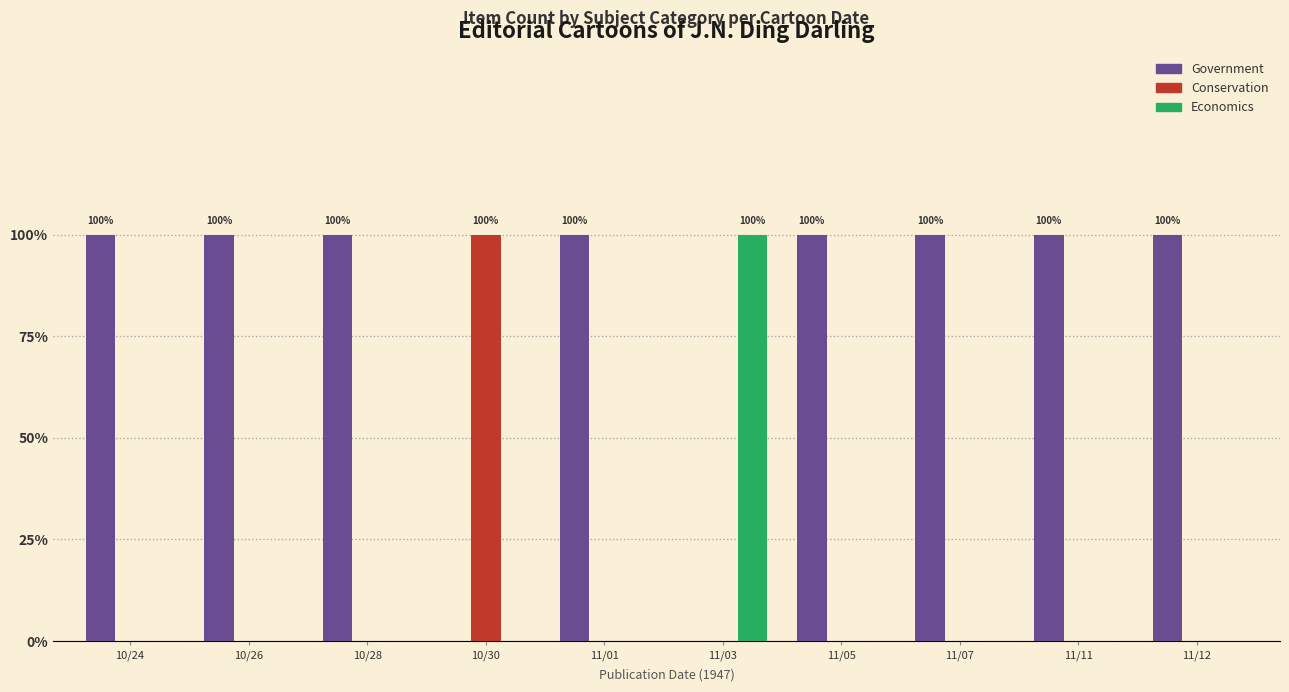

Reading right to left, what are all the values shown in this chart?

Government: 11/12=1	11/11=1	11/07=1	11/05=1	11/03=0	11/01=1	10/30=0	10/28=1	10/26=1	10/24=1
Conservation: 11/12=0	11/11=0	11/07=0	11/05=0	11/03=0	11/01=0	10/30=1	10/28=0	10/26=0	10/24=0
Economics: 11/12=0	11/11=0	11/07=0	11/05=0	11/03=1	11/01=0	10/30=0	10/28=0	10/26=0	10/24=0